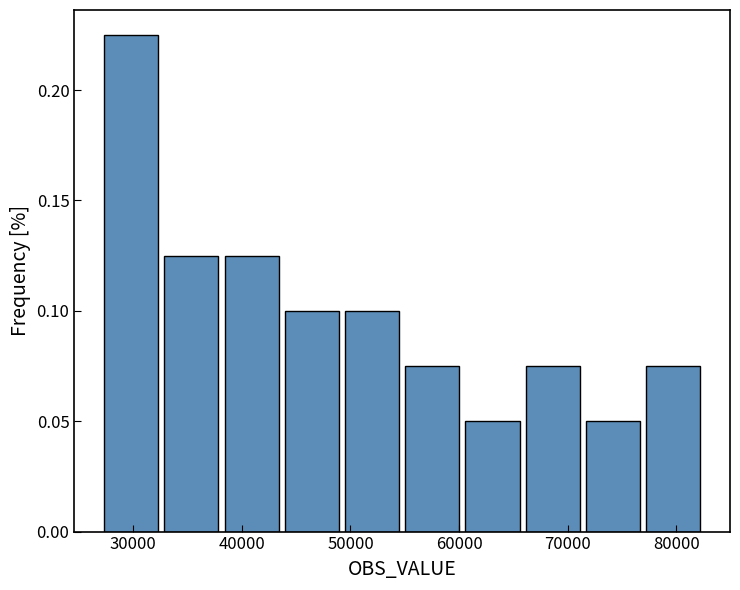

Reading left to right, transcribe this chart: for each bar, give the range it covers on the x-axis and its height. Neither the bar edges nor the heights are printed on the chart, so give them approximately, as read against the axes.

27000 to 33000: 0.225
33000 to 38000: 0.125
38000 to 44000: 0.125
44000 to 49000: 0.100
49000 to 55000: 0.100
55000 to 60000: 0.075
60000 to 66000: 0.050
66000 to 71000: 0.075
71000 to 77000: 0.050
77000 to 82000: 0.075